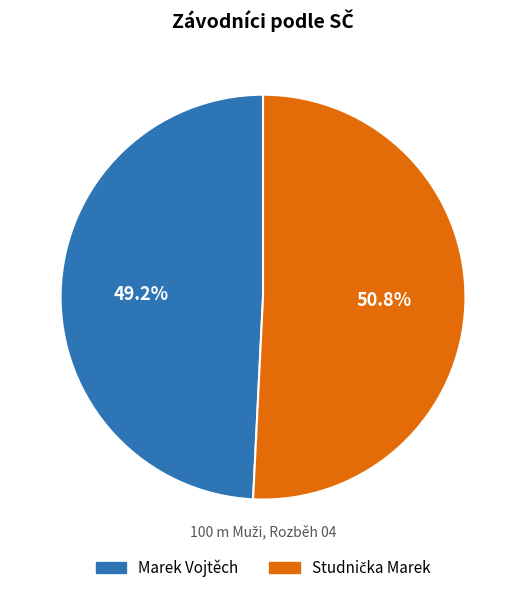

Which category has the smallest portion of the pie?

Marek Vojtěch